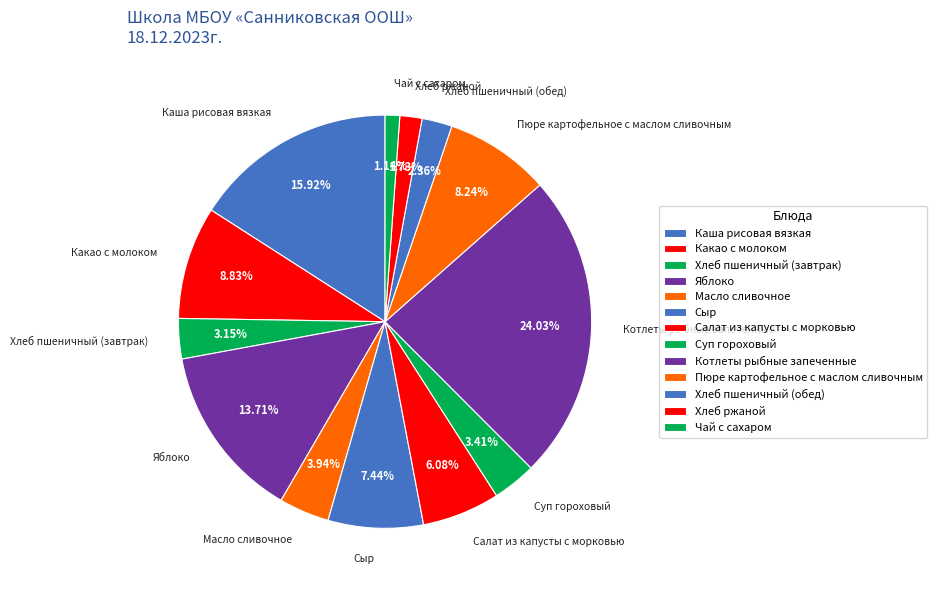

What is the largest slice in the pie chart?

Котлеты рыбные запеченные